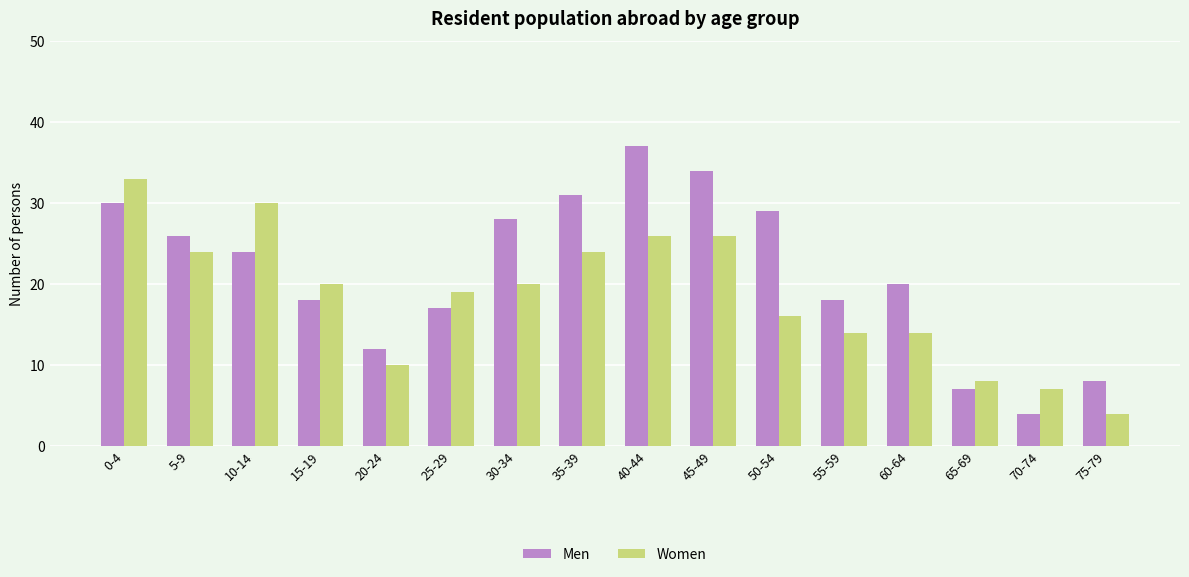

What is the sum of all Men values?

343